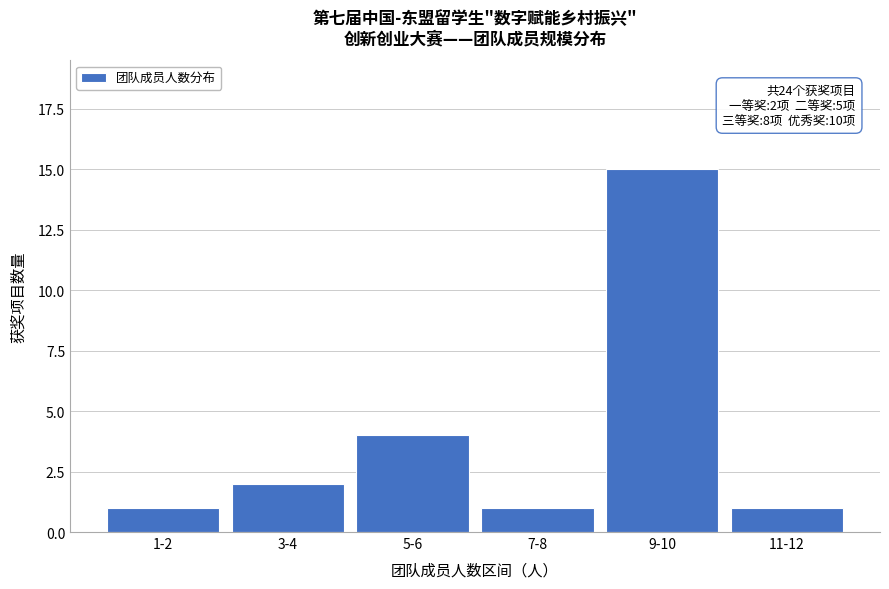

Reading left to right, list all the values displayed in this chart.

1-2=1	3-4=2	5-6=4	7-8=1	9-10=15	11-12=1